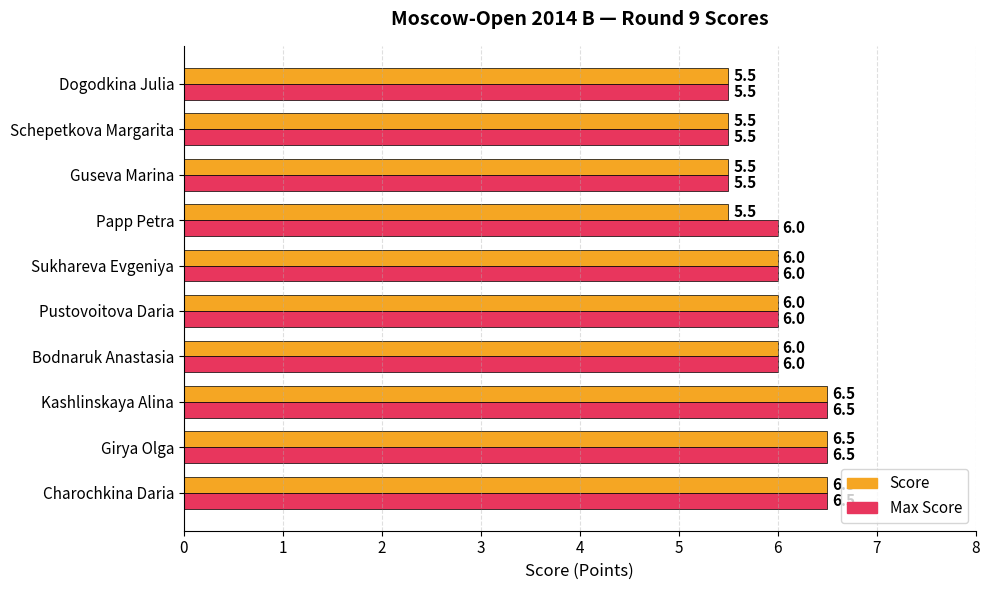

What is the total value across all series at Guseva Marina?

11.0